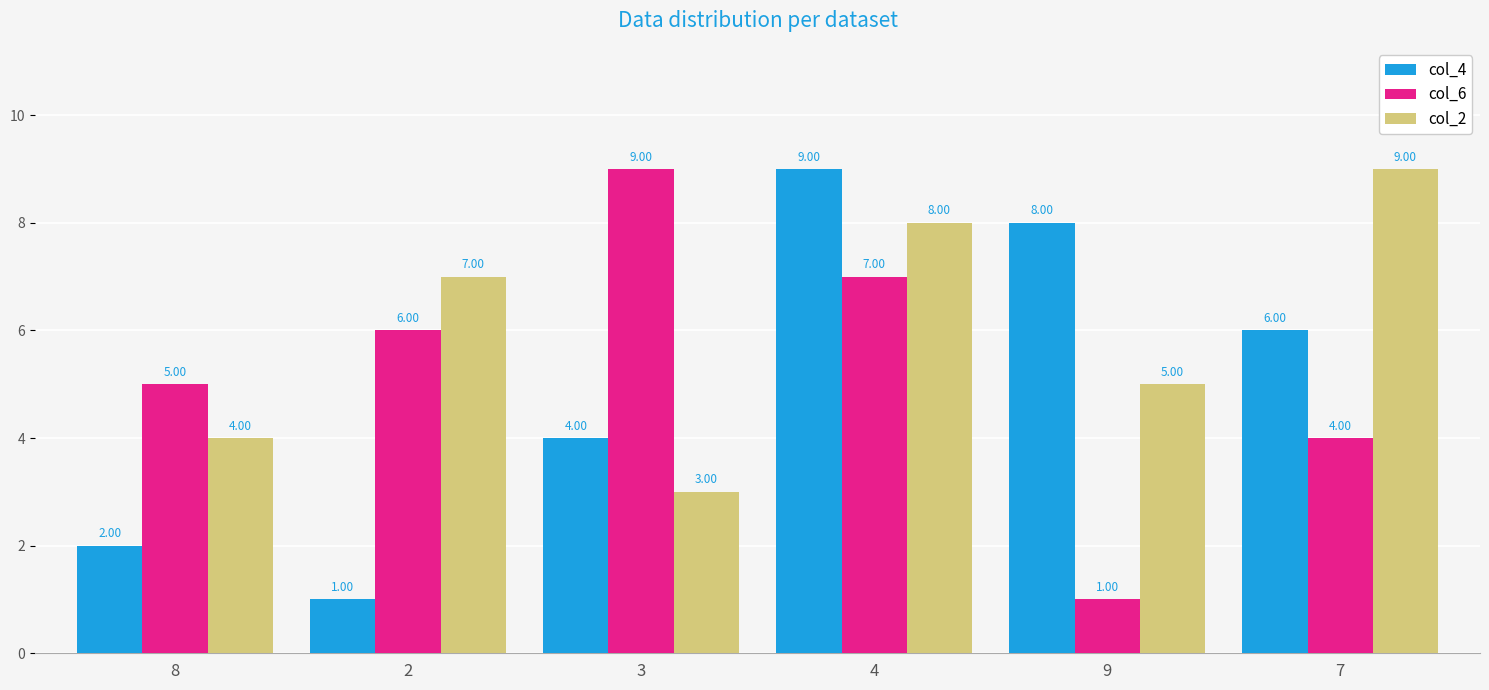

What position from the right is 9?

2